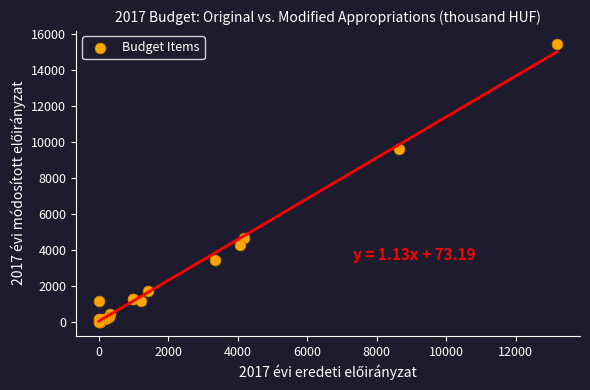

What Y value in the scatter plot is closest to 7735?

9640